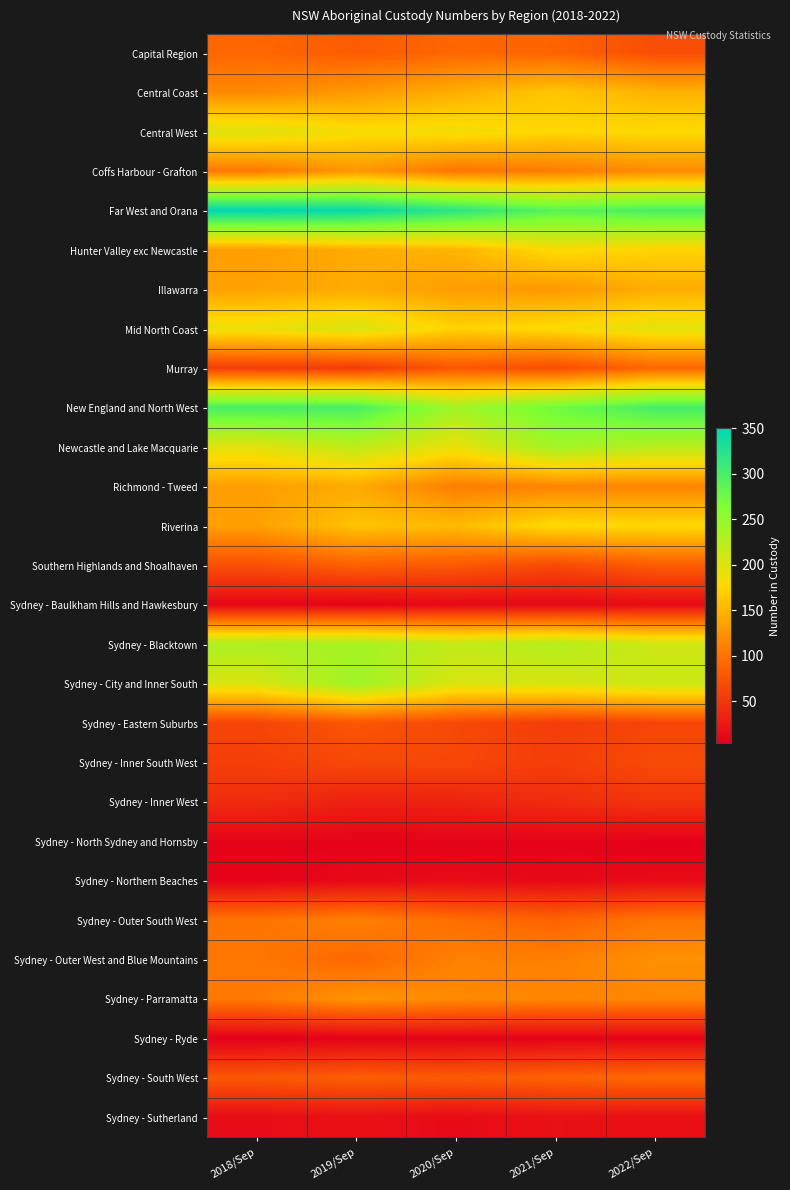

Which series has the largest range (max minus min)?

Far West and Orana